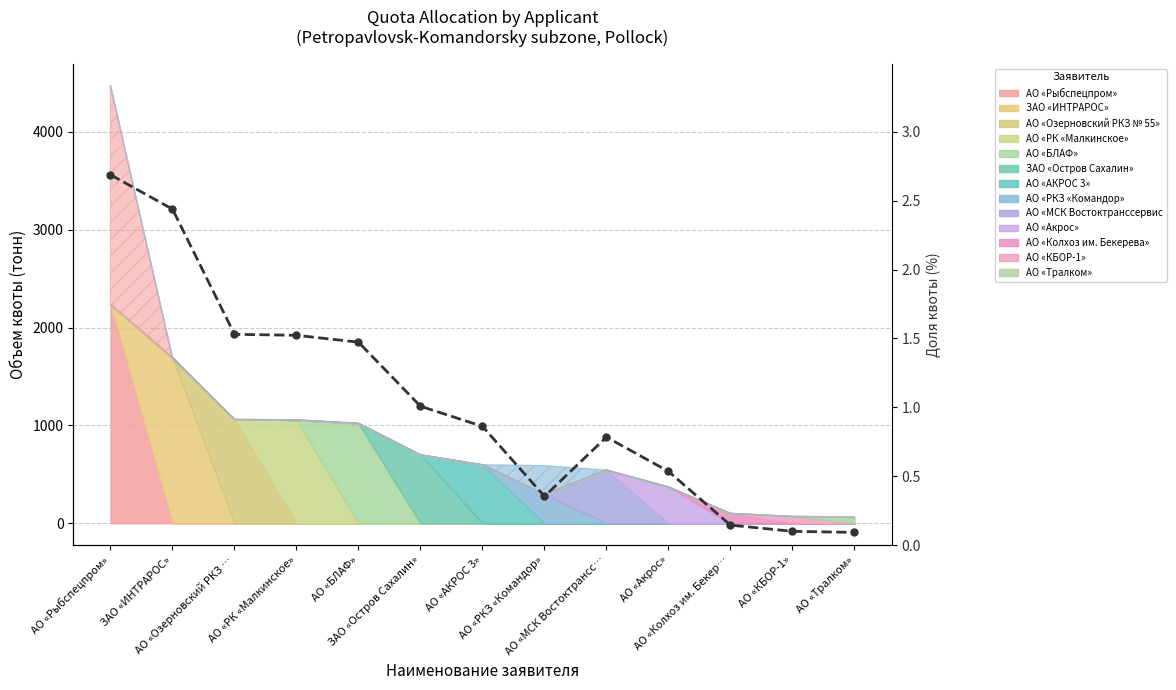

Rank the categories by value from highest to lowest.

АО «Рыбспецпром», ЗАО «ИНТРАРОС», АО «Озерновский РКЗ …, АО «РК «Малкинское», АО «БЛАФ», ЗАО «Остров Сахалин», АО «АКРОС 3», АО «МСК Востоктрансс…, АО «Акрос», АО «РКЗ «Командор», АО «Колхоз им. Бекер…, АО «КБОР-1», АО «Тралком»